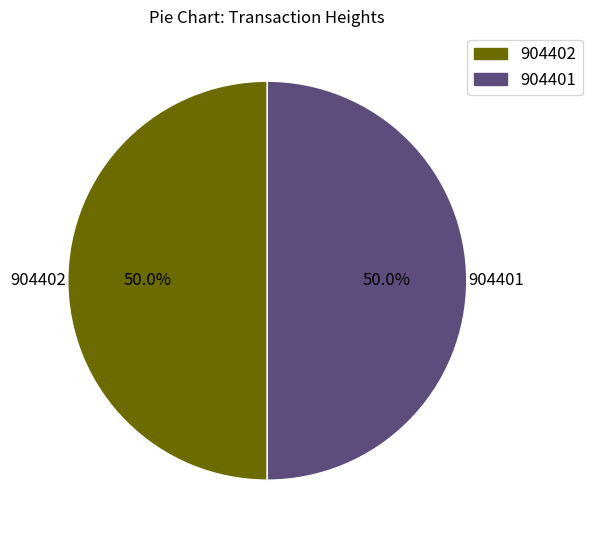

How many segments does this pie chart have?

2